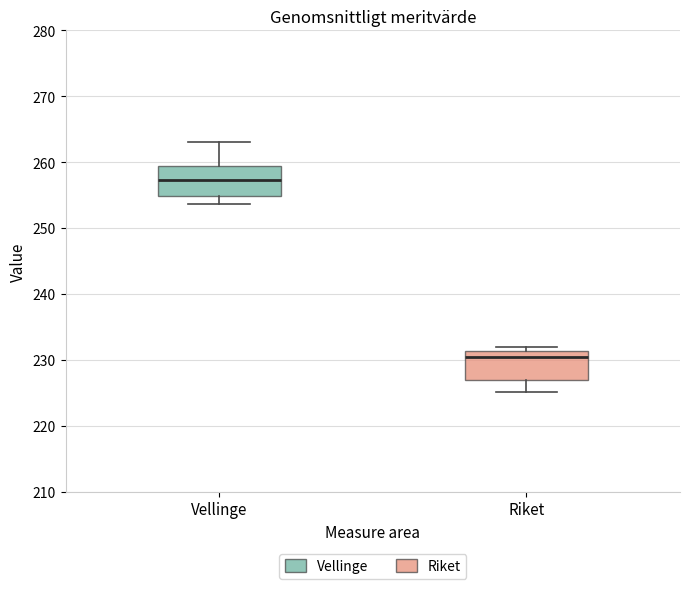

Reading left to right, read every box against the y-axis: the position of its median line, the range the box covers, and the ends of its whiskers. The values are not printed on the chart, so give them approximately, as read against the axis.

Vellinge: median 257, box 255 to 259, whiskers 254 to 263
Riket: median 230, box 227 to 231, whiskers 225 to 232